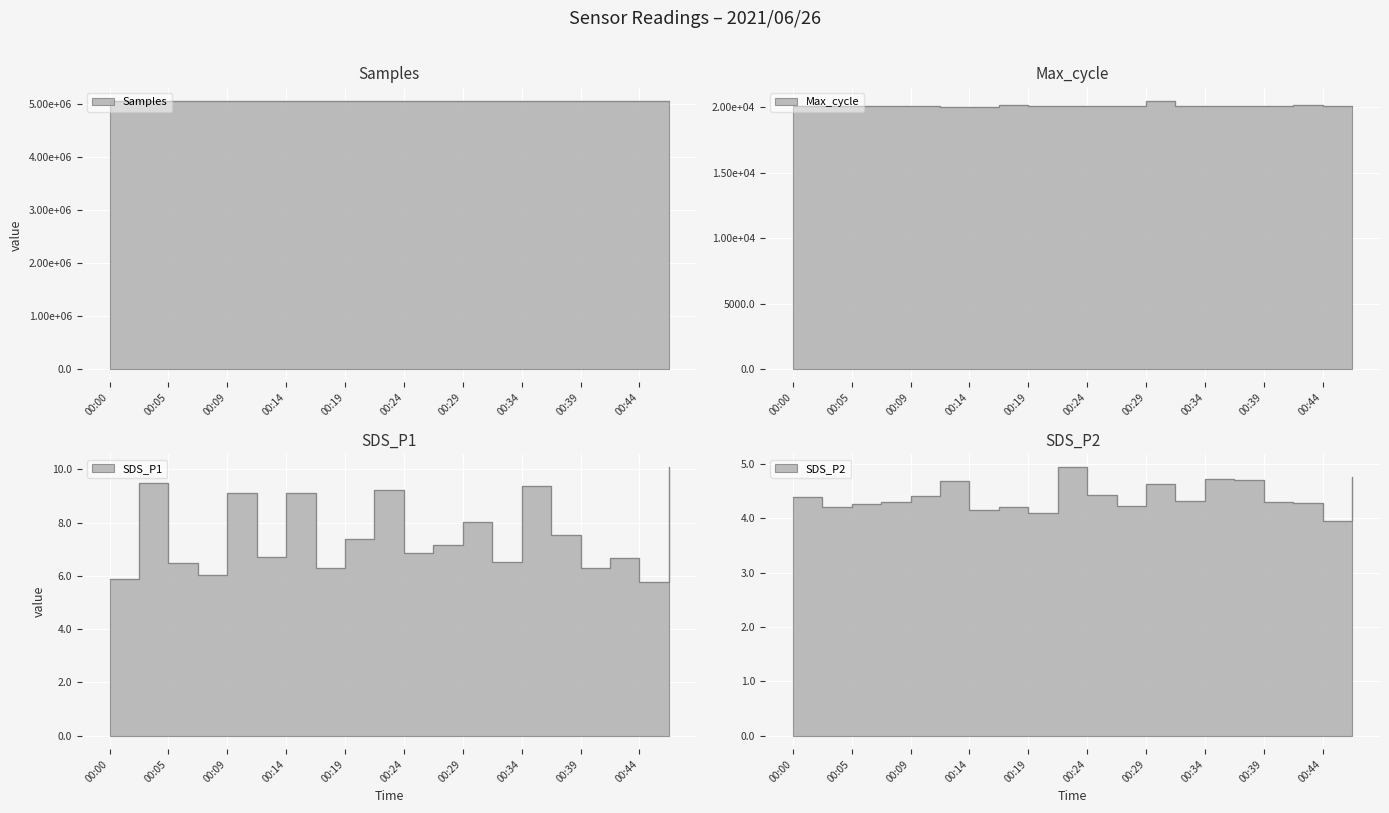

Is the value of Samples at 00:32 greater than the value of Max_cycle at 00:17?

Yes